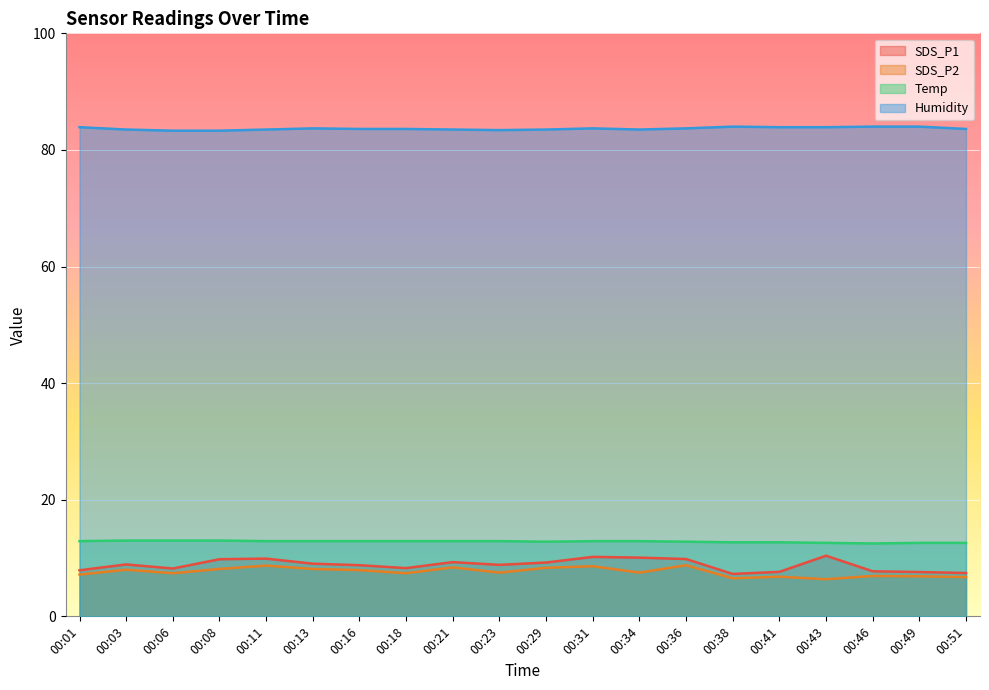

In SDS_P1, how many points are higher than both neighbors (excluding endpoints)?

5